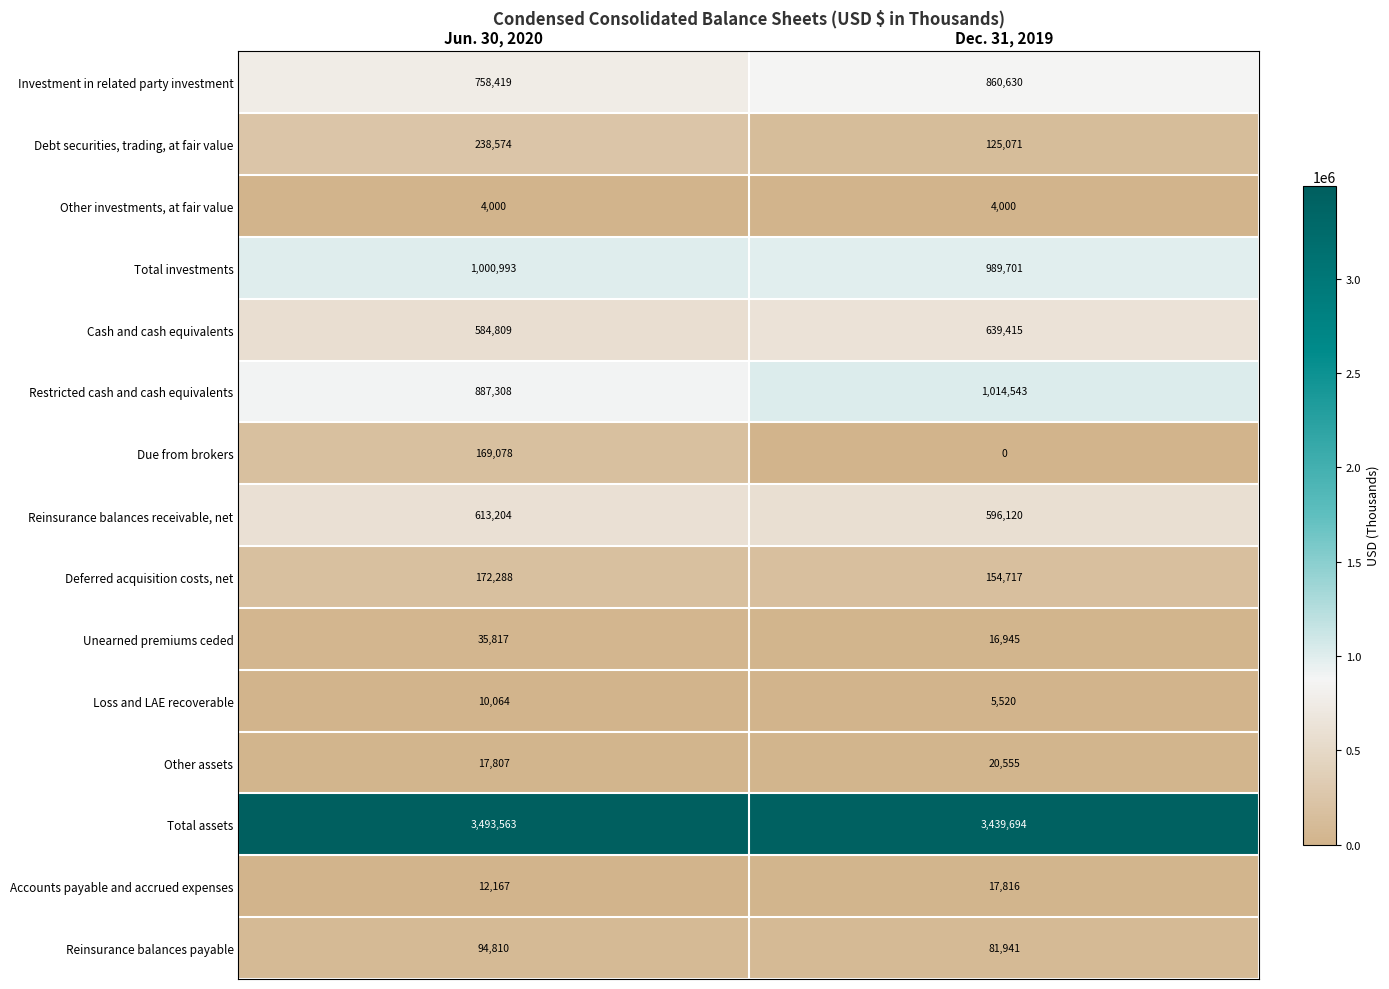

How many data points does each series have?

2